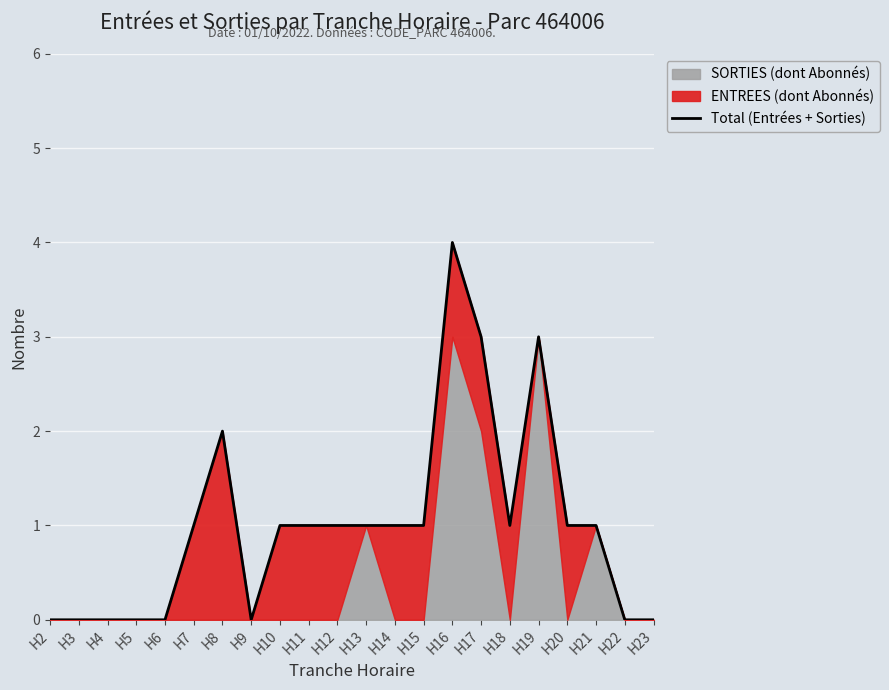

Reading left to right, extract all data points from this chart.

0	0	0	0	0	1	2	0	1	1	1	1	1	1	4	3	1	3	1	1	0	0